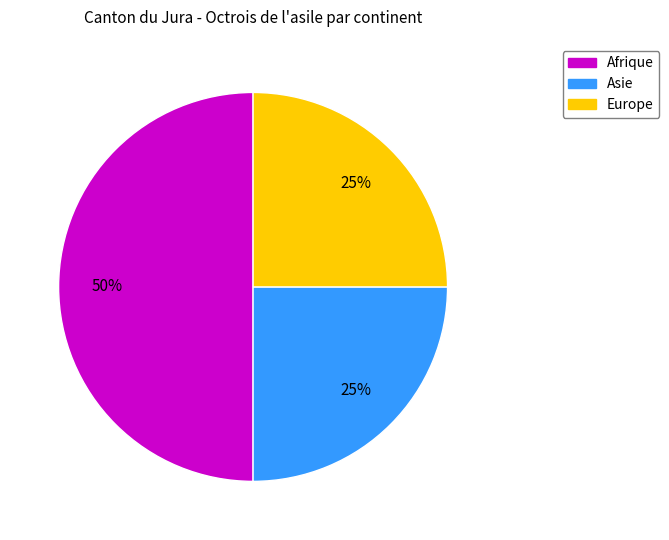

Count the number of slices in the pie.

3